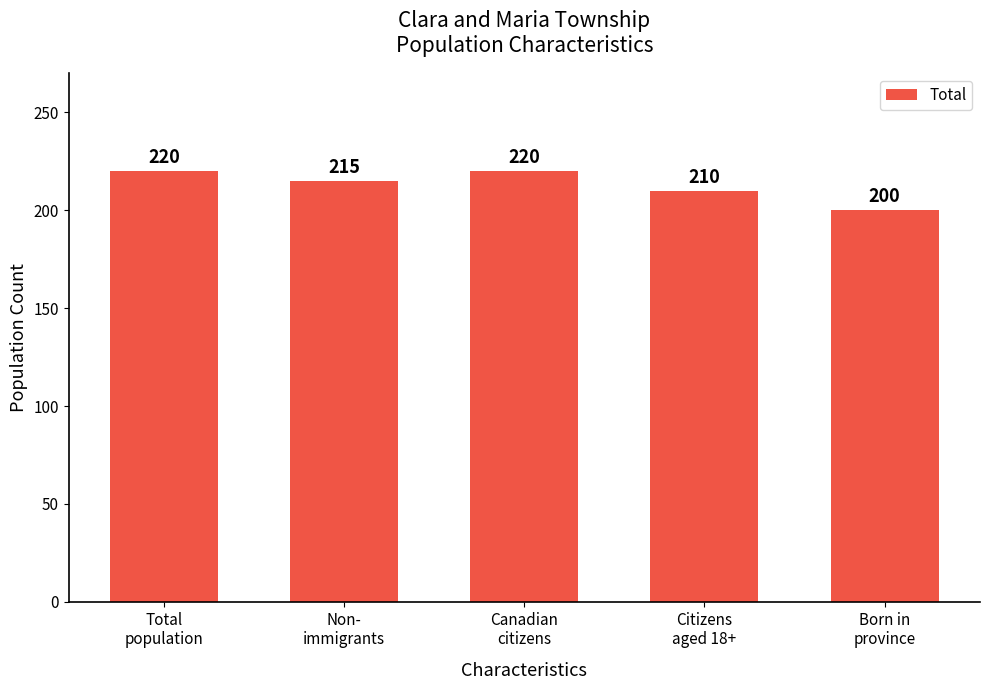

What is the greatest value displayed?

220